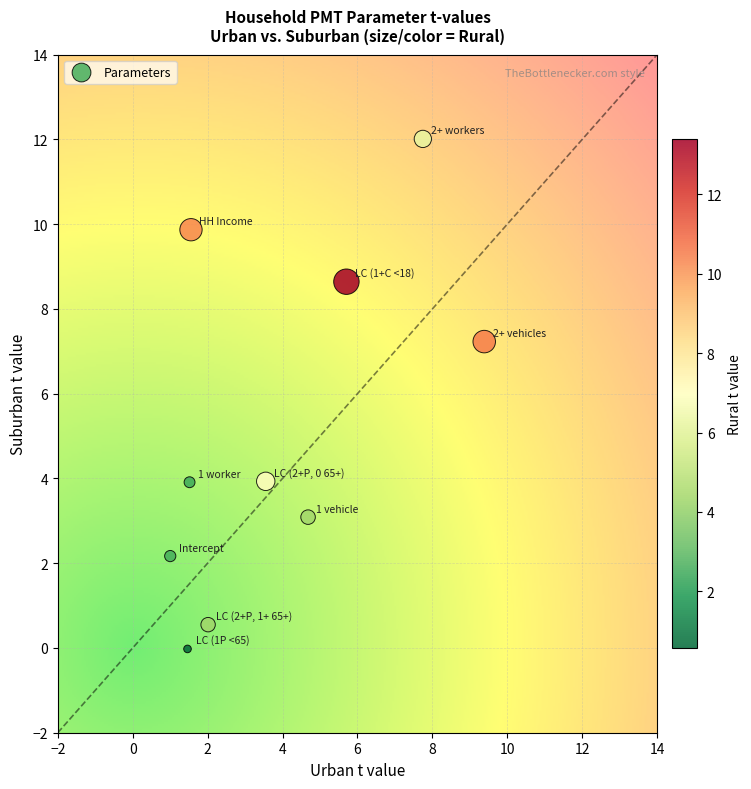

What is the range of Y values (max minus min)?

12.0